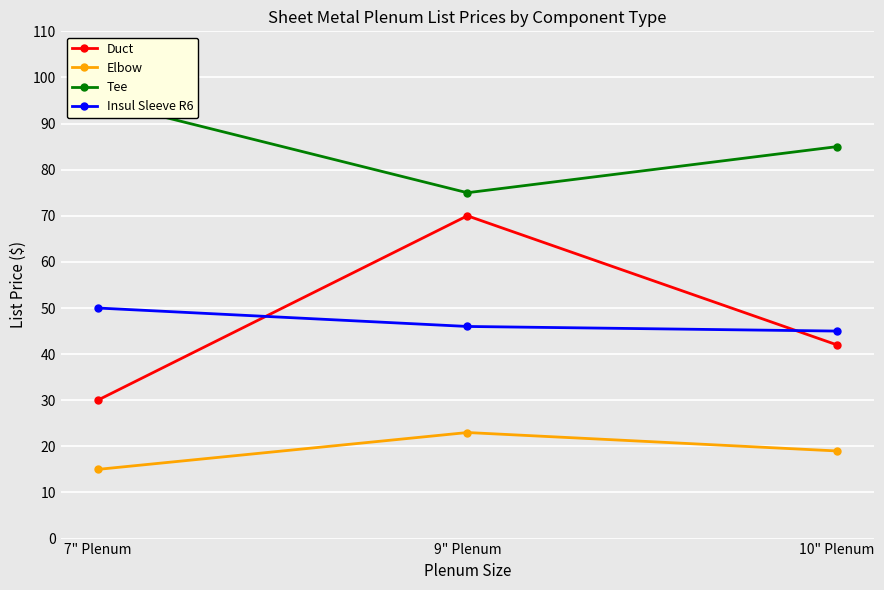

Which series changed the most between 7" Plenum and 9" Plenum?

Duct